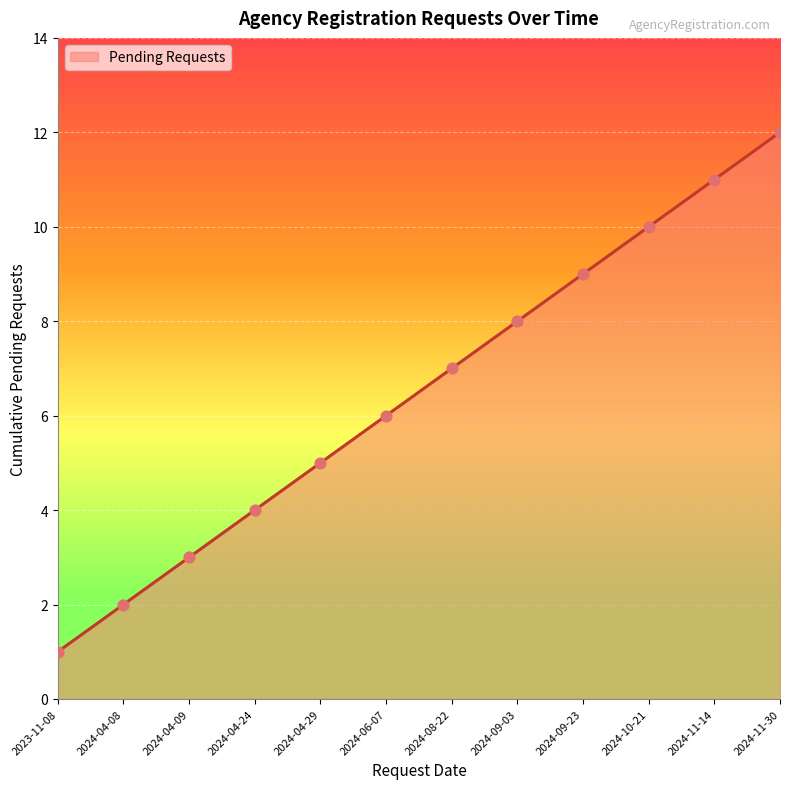

Which has a higher value, 2024-09-23 or 2024-10-21?

2024-10-21